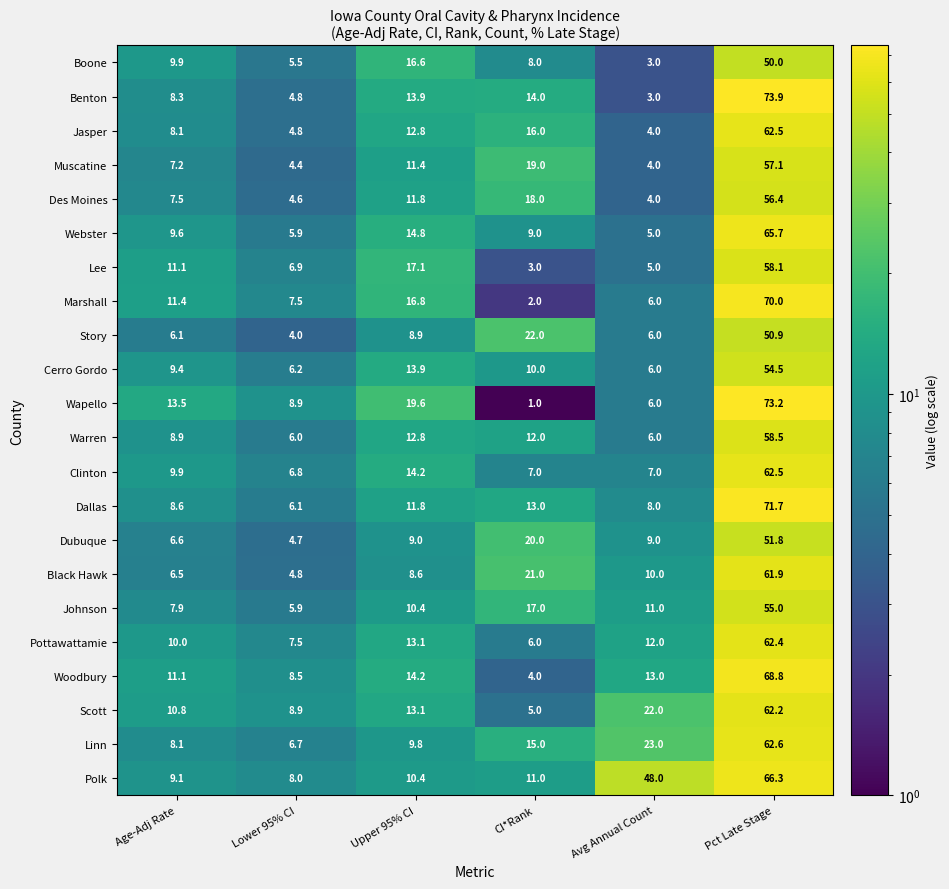

How many data points does each series have?

6